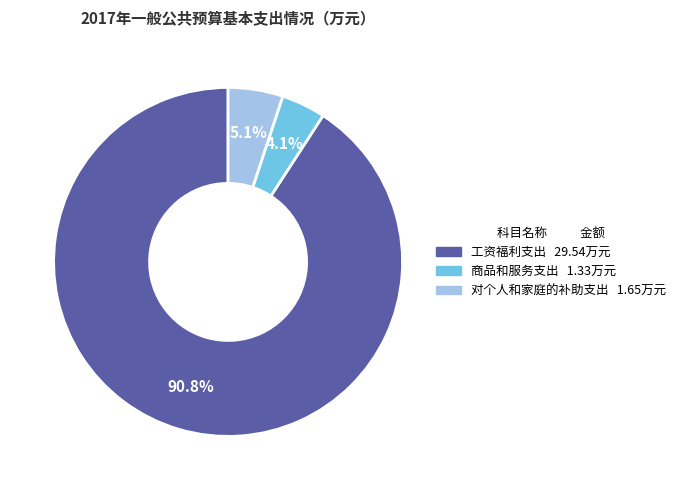

Is there a majority slice in this chart?

Yes